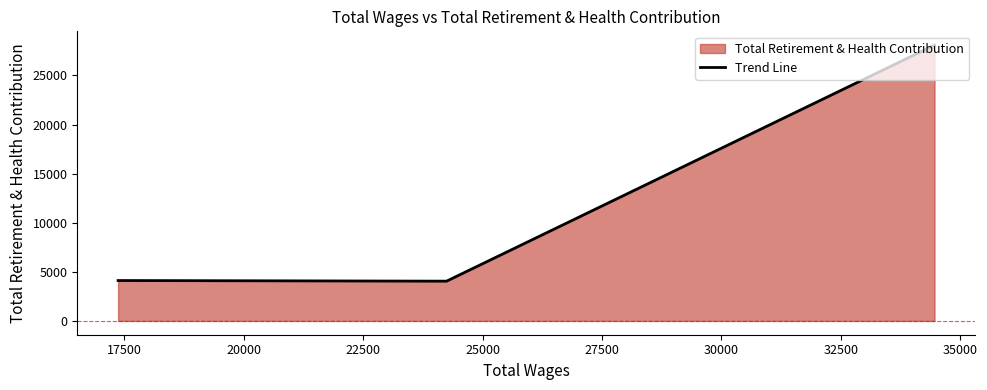

Which has a higher value, 17500 or 20000?

20000